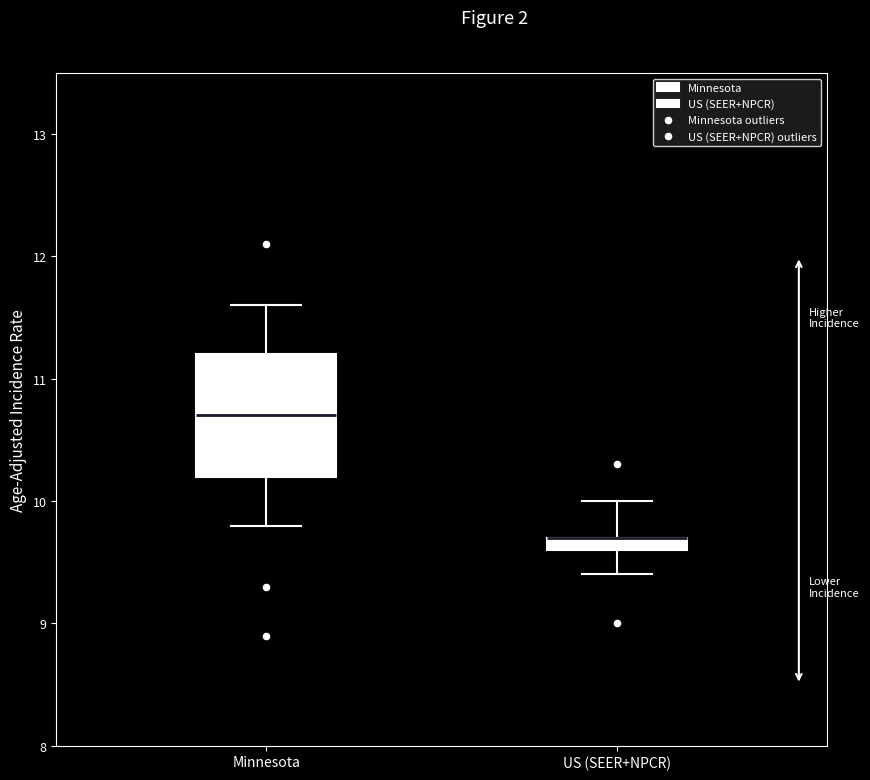

Where does the upper whisker of the box for Minnesota end on the y-axis? The values are not printed on the chart, so give them approximately, as read against the axis.

11.6